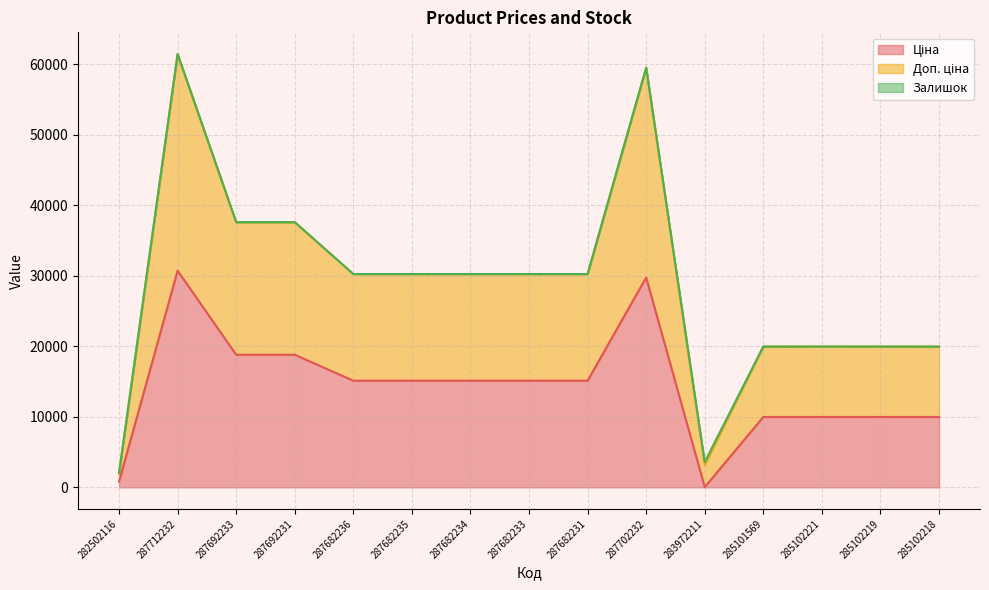

True or false: Залишок has more than 1 interior local peaks.

True